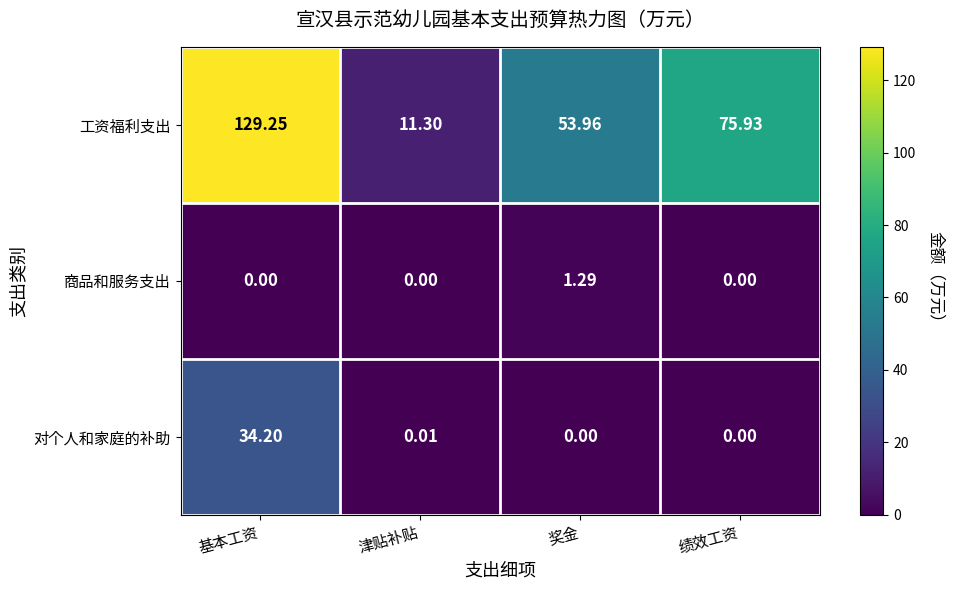

How many categories are shown in the chart?

4